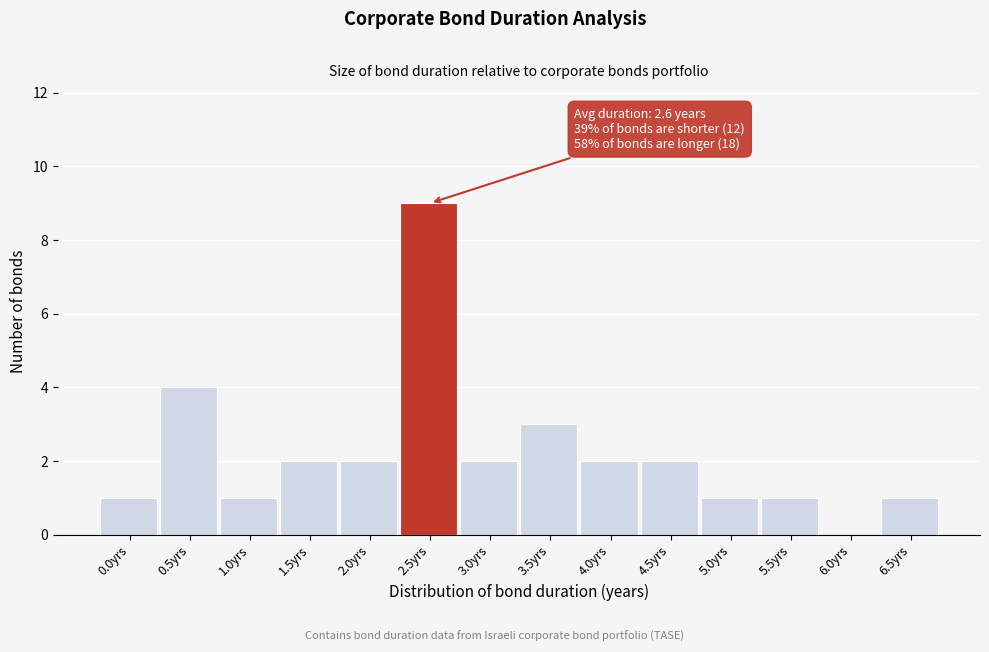

Reading left to right, extract all data points from this chart.

0.0yrs=1	0.5yrs=4	1.0yrs=1	1.5yrs=2	2.0yrs=2	2.5yrs=9	3.0yrs=2	3.5yrs=3	4.0yrs=2	4.5yrs=2	5.0yrs=1	5.5yrs=1	6.0yrs=0	6.5yrs=1